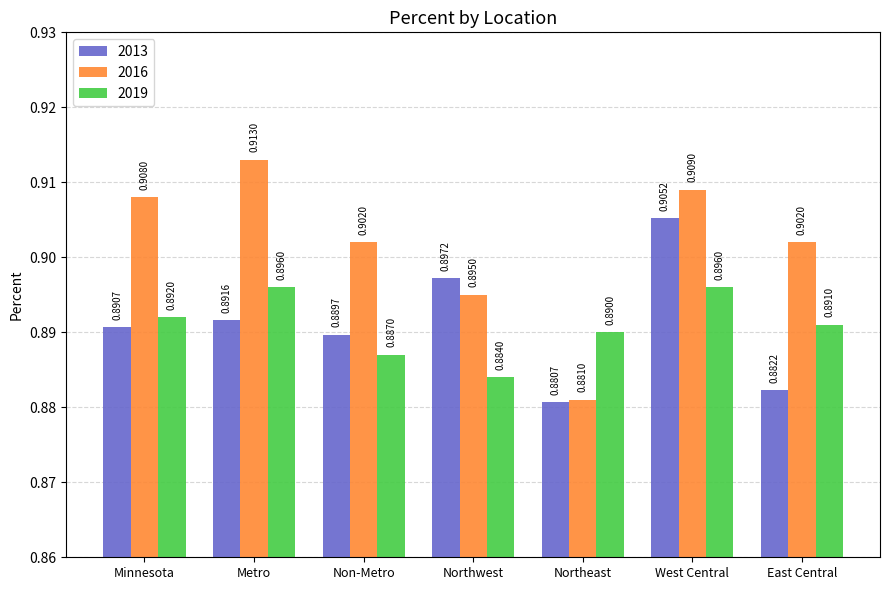

Is it true that 2019 equals 0.9 at West Central?

True